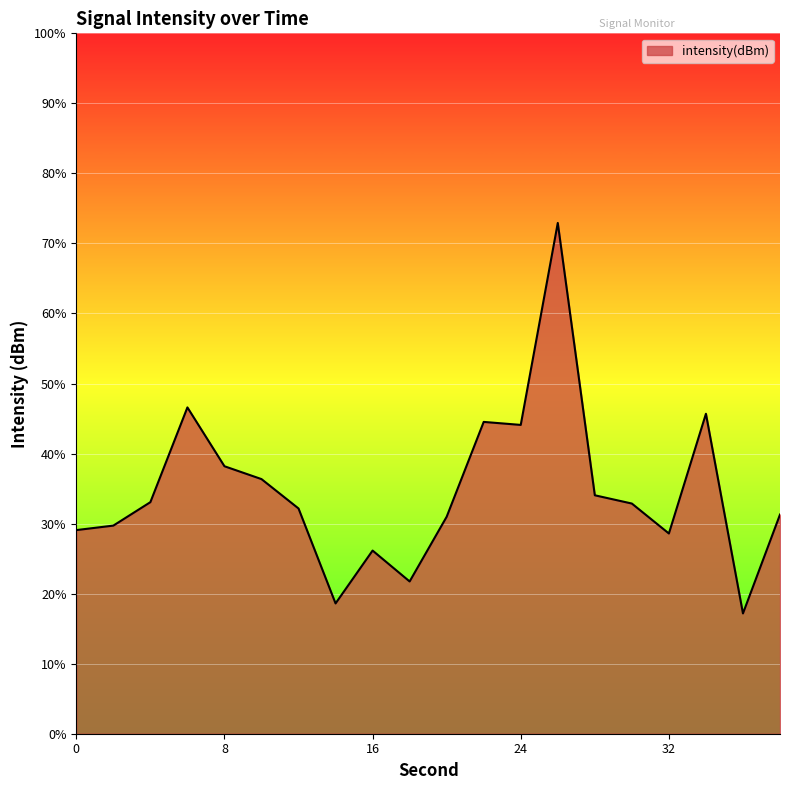

Rank the categories by value from highest to lowest.

26, 6, 34, 22, 24, 8, 10, 28, 4, 30, 12, 38, 20, 2, 0, 32, 16, 18, 14, 36